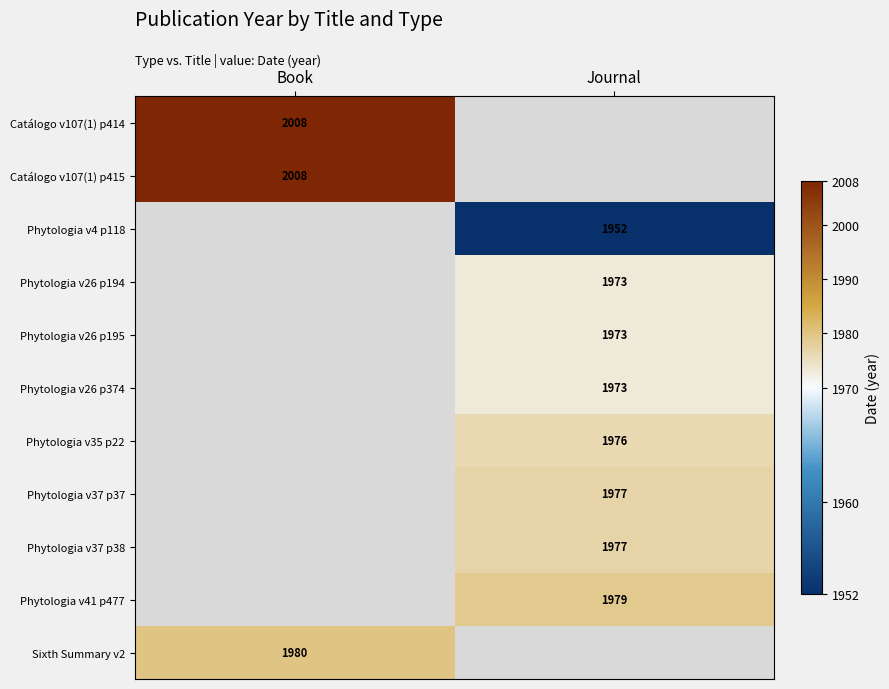

The Catálogo v107(1) p414 series shows 3550 at Book. True or false?

False